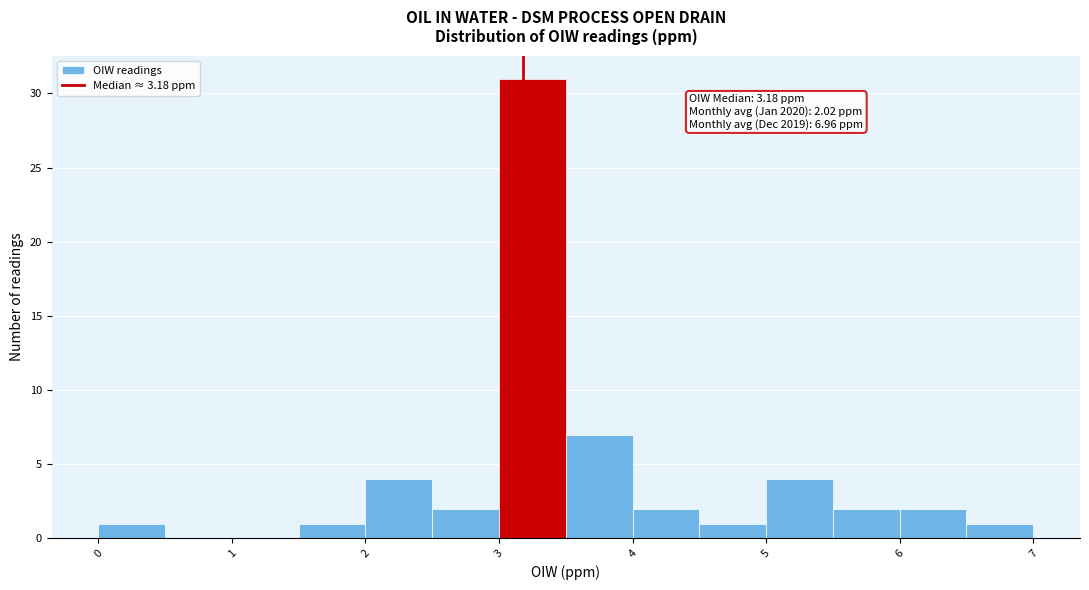

Over which range of the x-axis is the bar tallest?

3.0 to 3.5